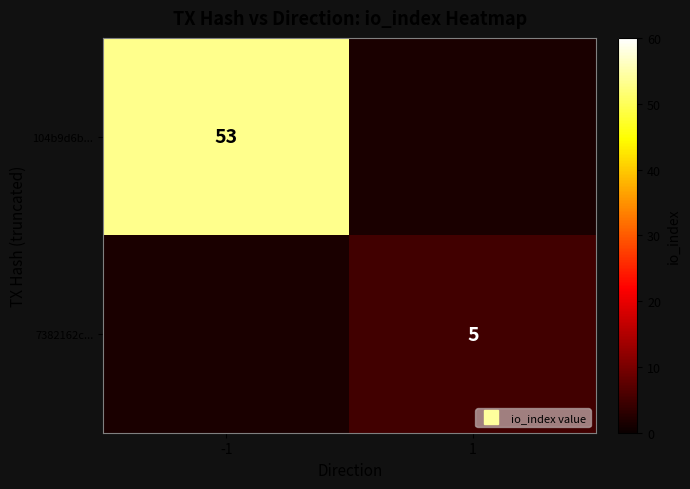

True or false: 7382162c... has a value of 7.5 at 1.

False